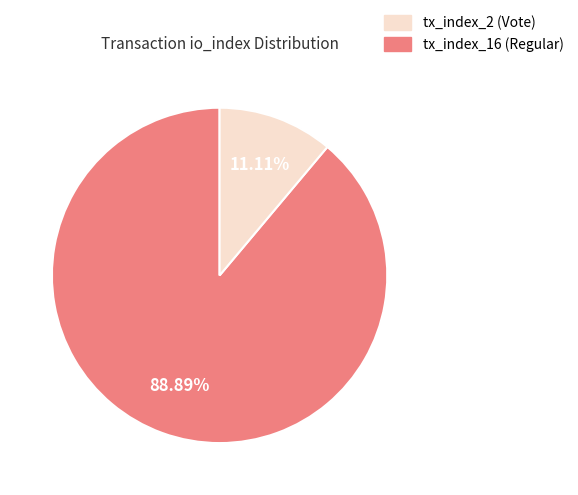

Does any single category account for the majority?

Yes